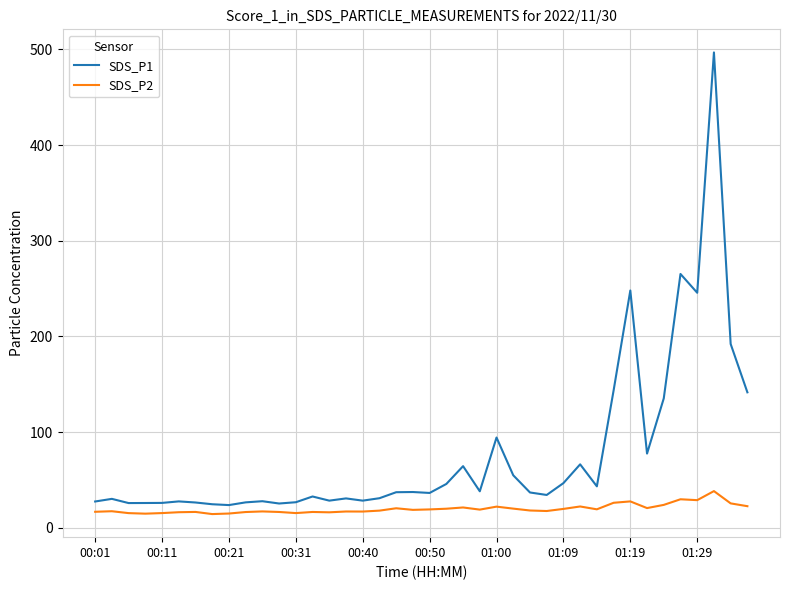

Rank the series by their maximum value, from lowest to highest.

SDS_P2, SDS_P1